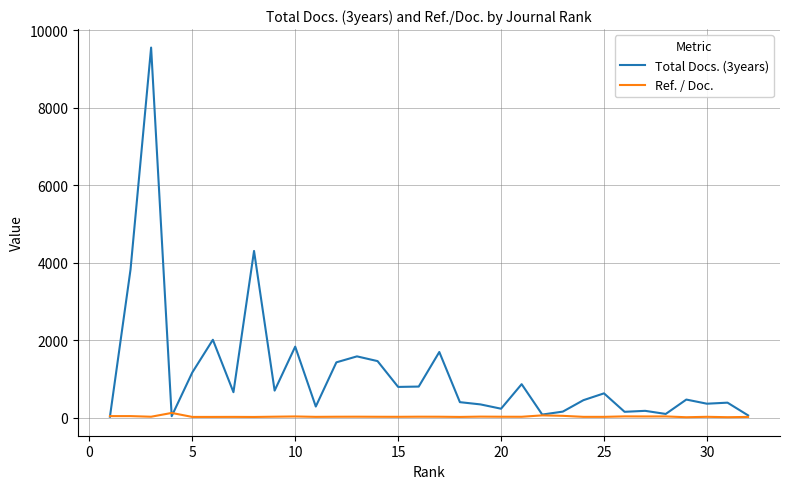

Which series has the largest range (max minus min)?

Total Docs. (3years)